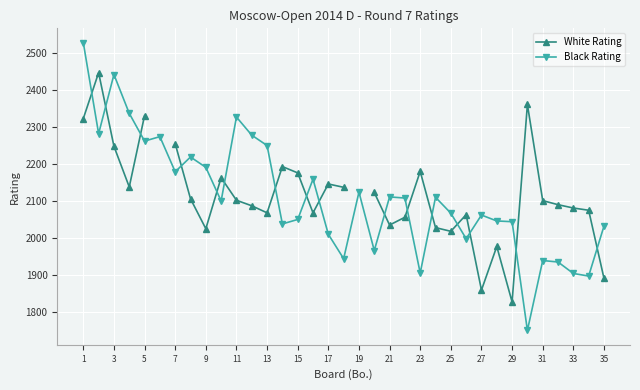

True or false: White Rating and Black Rating intersect in this chart.

True